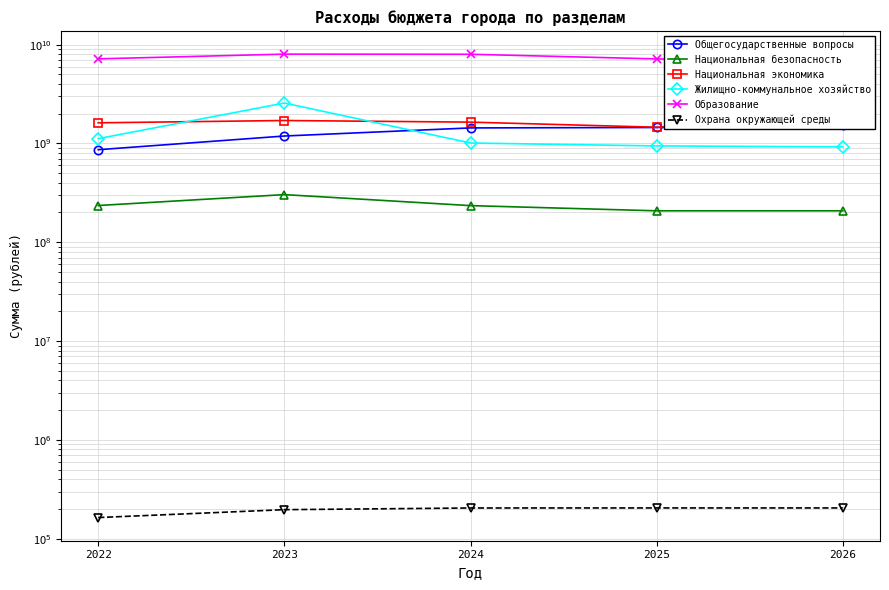

How many series are shown in this chart?

6